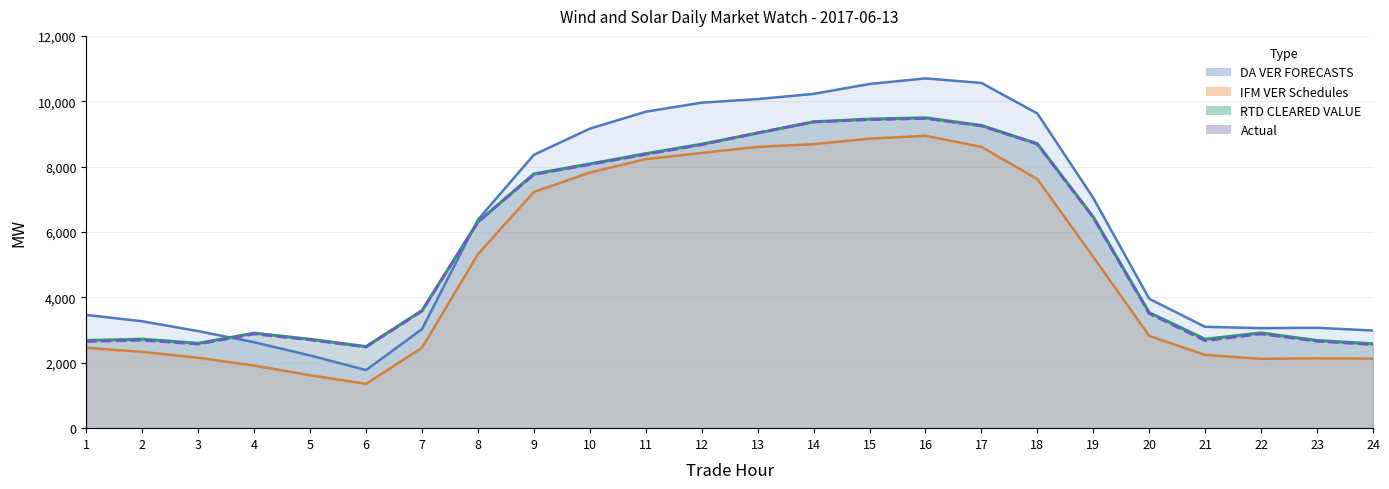

What is the difference between the highest and lowest values at 7?

1139.6